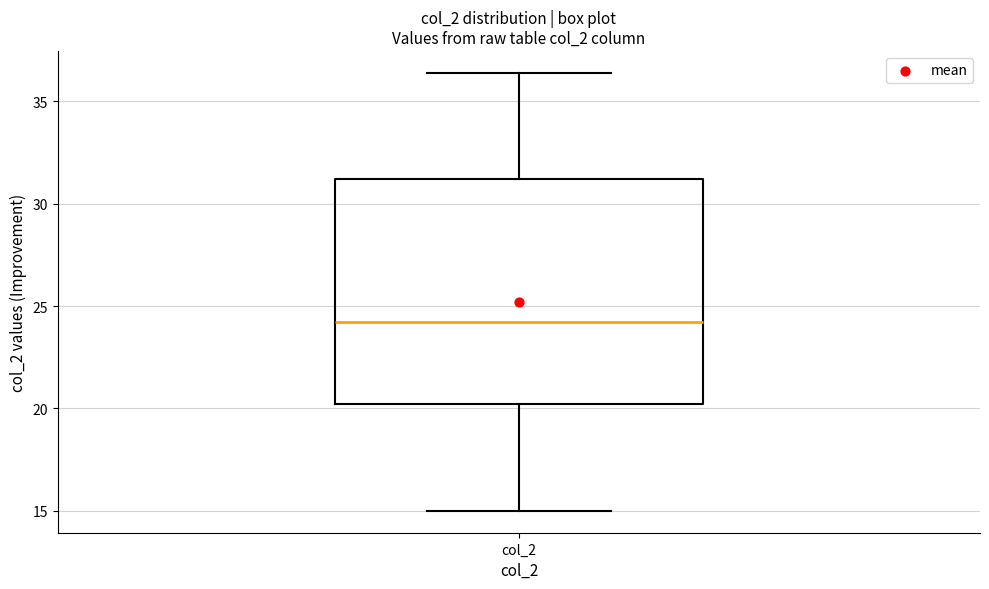

Where does the lower whisker of the box for col_2 end on the y-axis? The values are not printed on the chart, so give them approximately, as read against the axis.

15.0